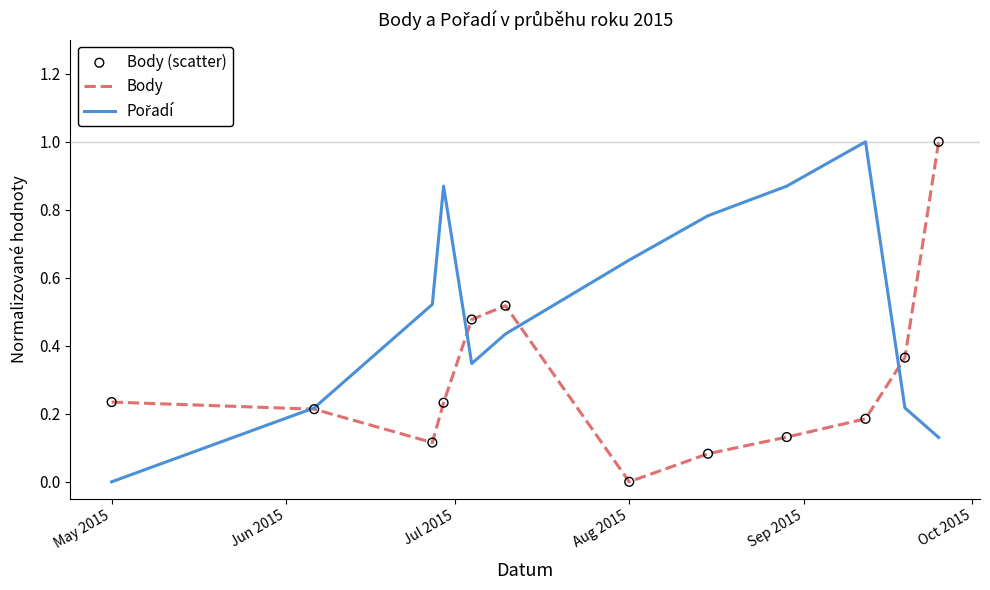

What is the maximum value shown in the chart?

1.0